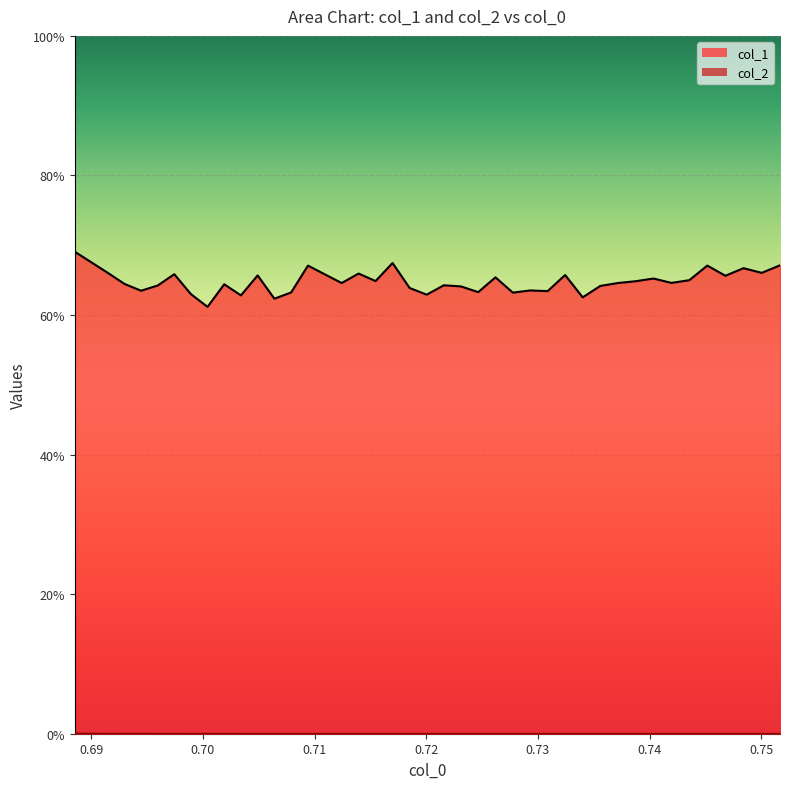

True or false: col_1 has more than 0 points higher than both neighbors.

True